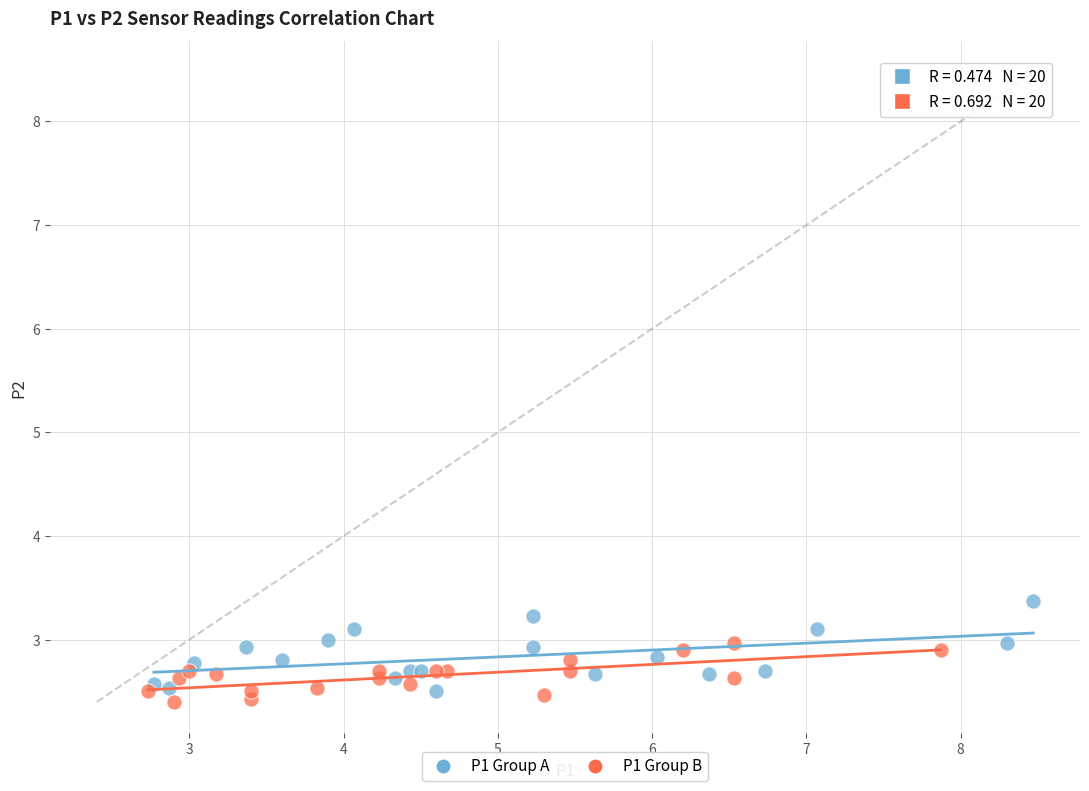

Which series has the largest Y range (max minus min)?

P1 Group A